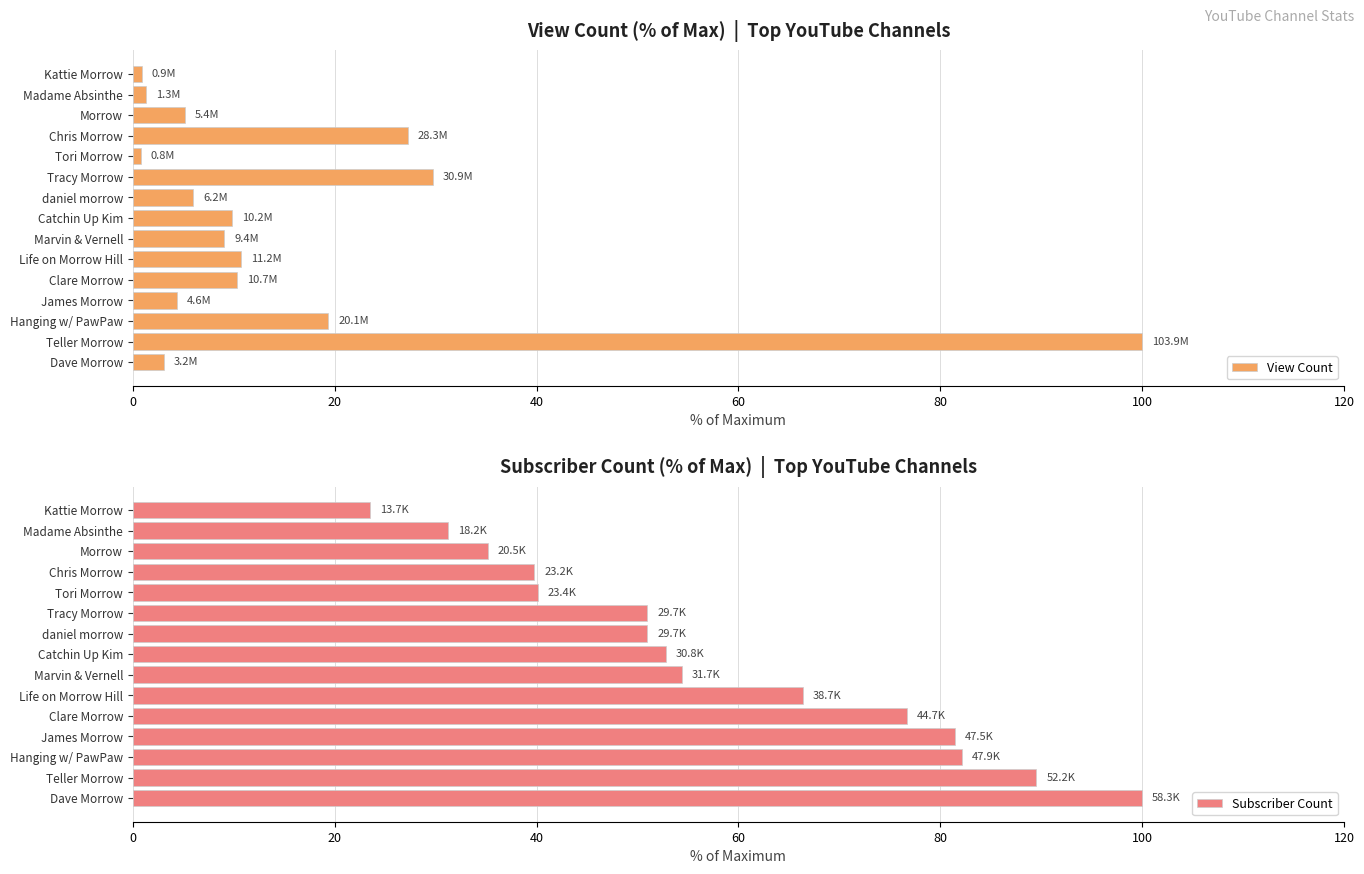

What is the sum of the View Count values at Tracy Morrow and daniel morrow?

35.7